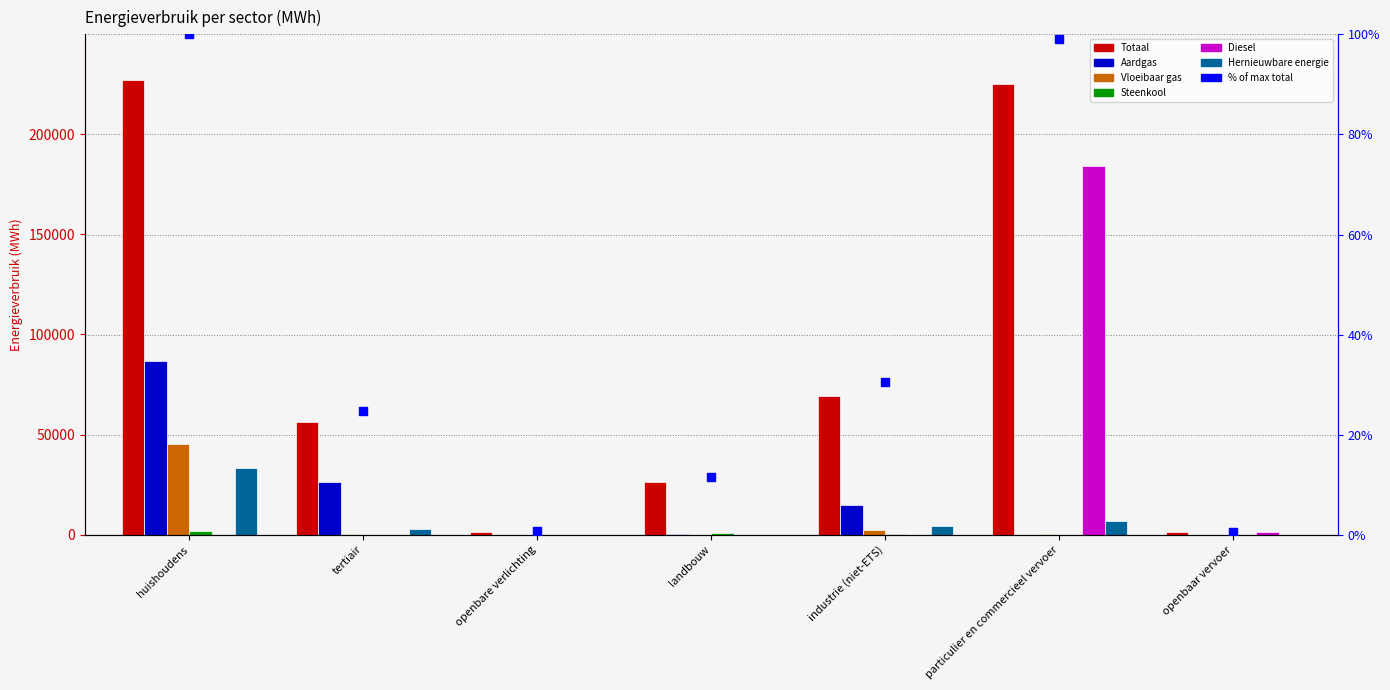

At which category is the sum across all series the highest?

particulier en commercieel vervoer